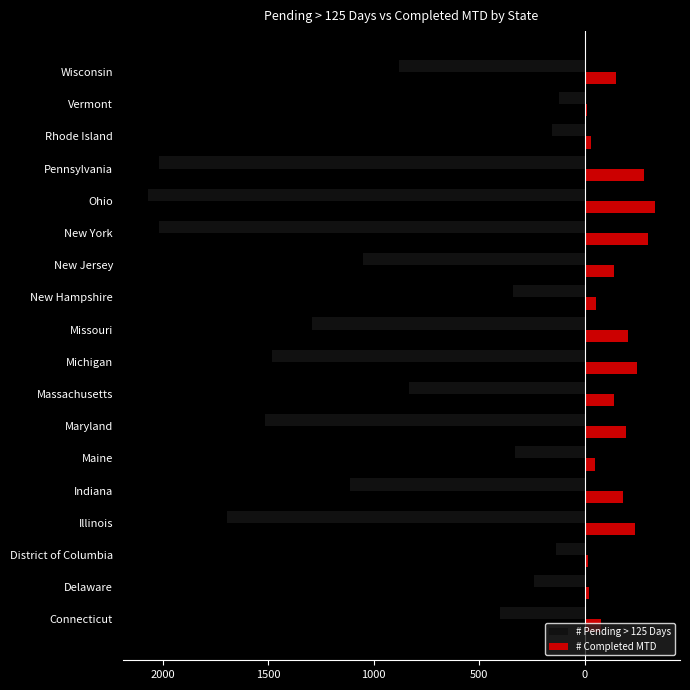

What is the difference between the maximum and minimum values in the # Pending > 125 Days series?

1944